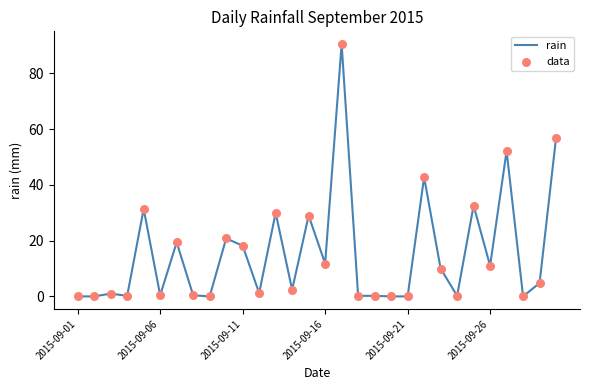

What is the difference between the maximum and minimum values?

90.6